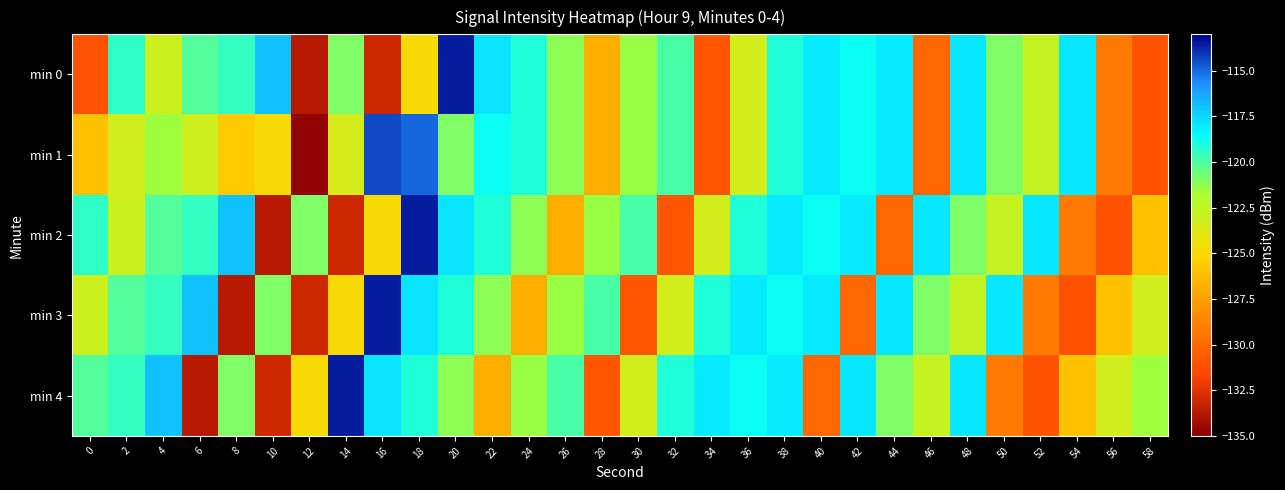

What is the greatest value displayed?

-113.6